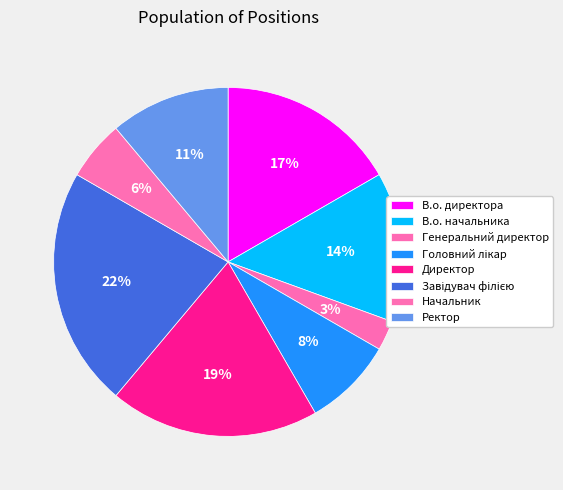

Which slice is the largest?

Завідувач філією